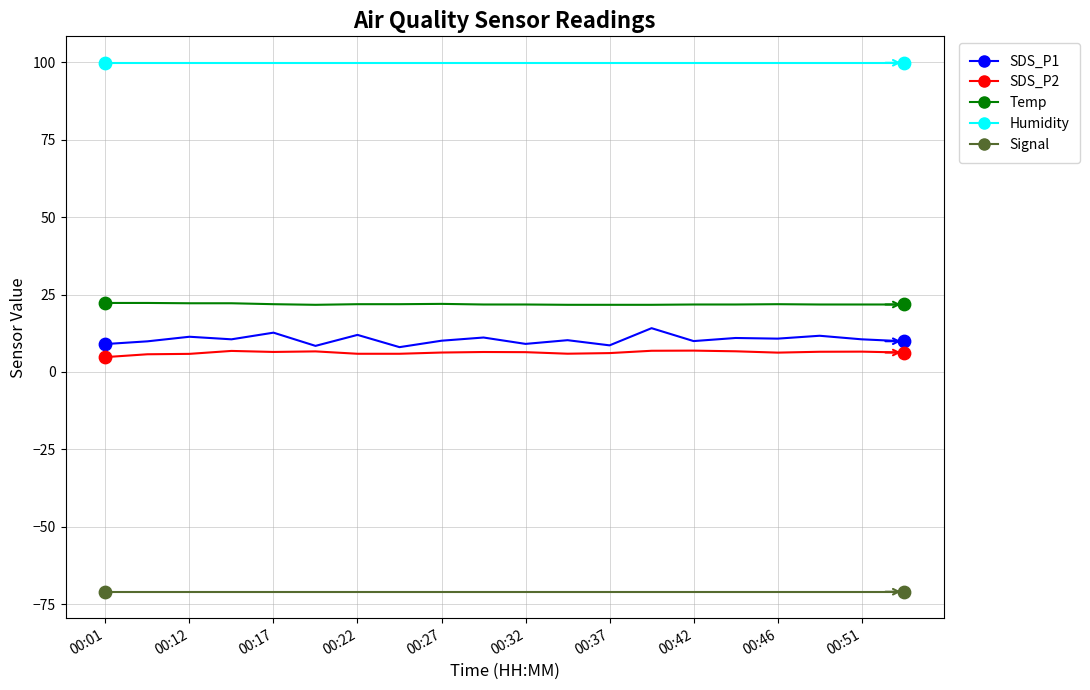

What is the lowest value of the Signal series?

-71.0